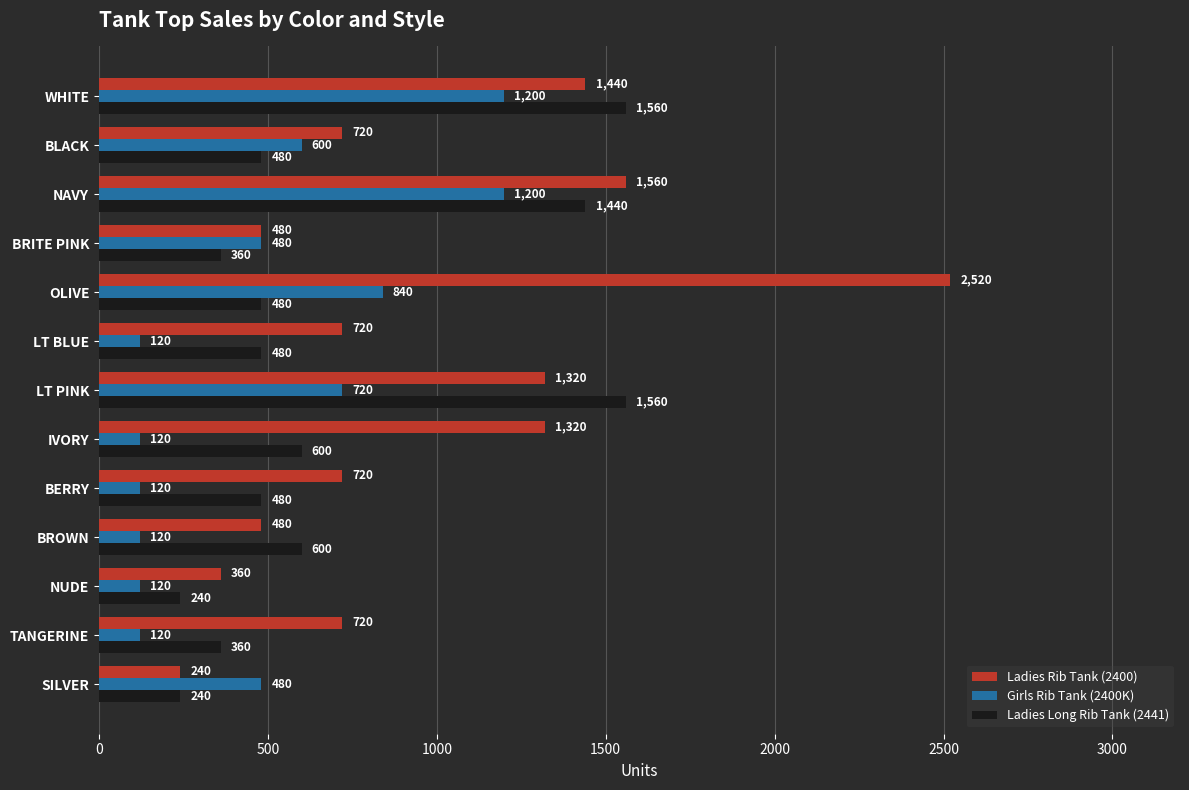

What is the greatest value displayed?

2520